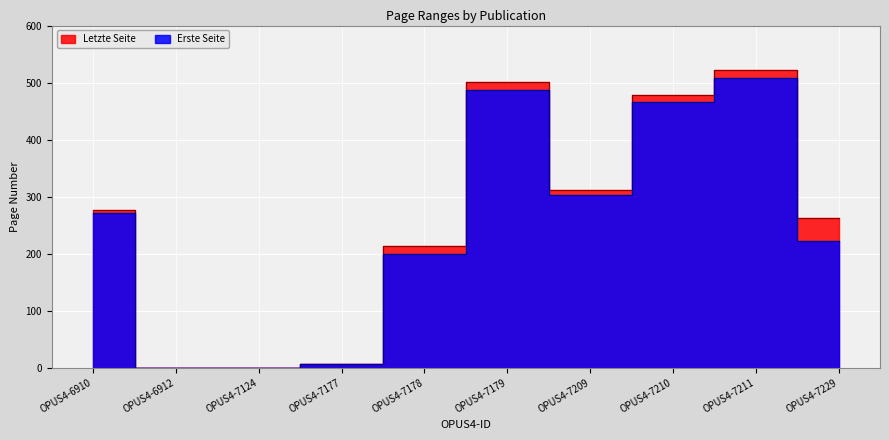

The value of Erste Seite at OPUS4-7177 is 3. True or false?

False